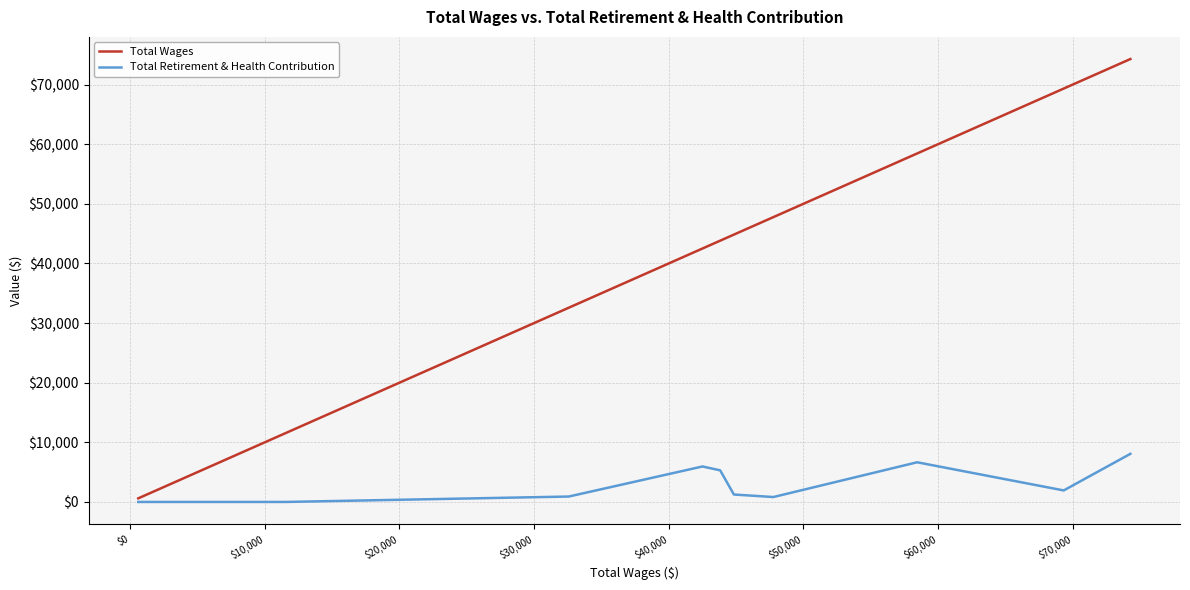

Rank the series by their maximum value, from highest to lowest.

Total Wages, Total Retirement & Health Contribution